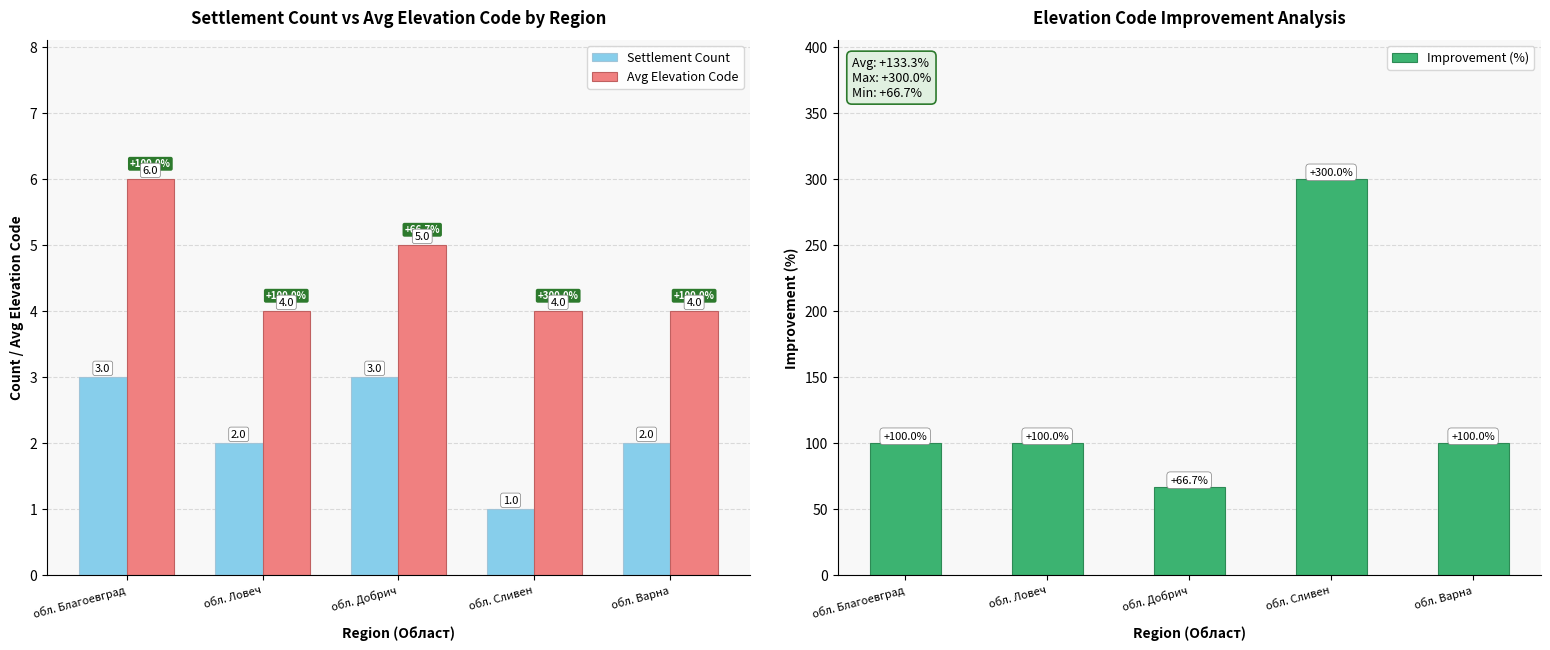

List the series in order of their peak value, highest first.

Improvement (%), Avg Elevation Code, Settlement Count